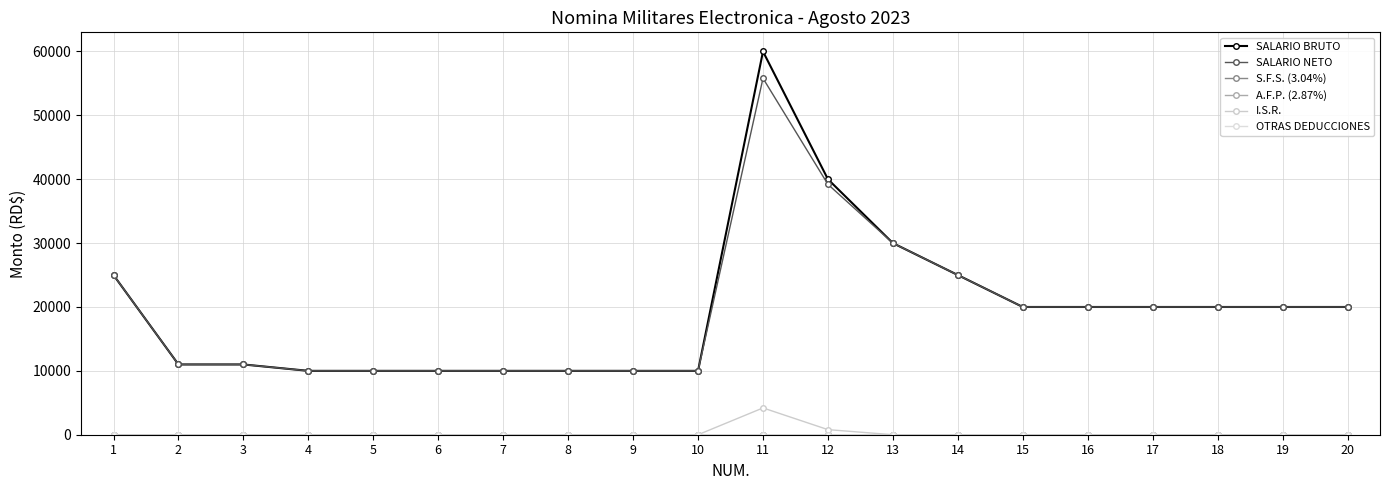

Does the chart have visible grid lines?

Yes